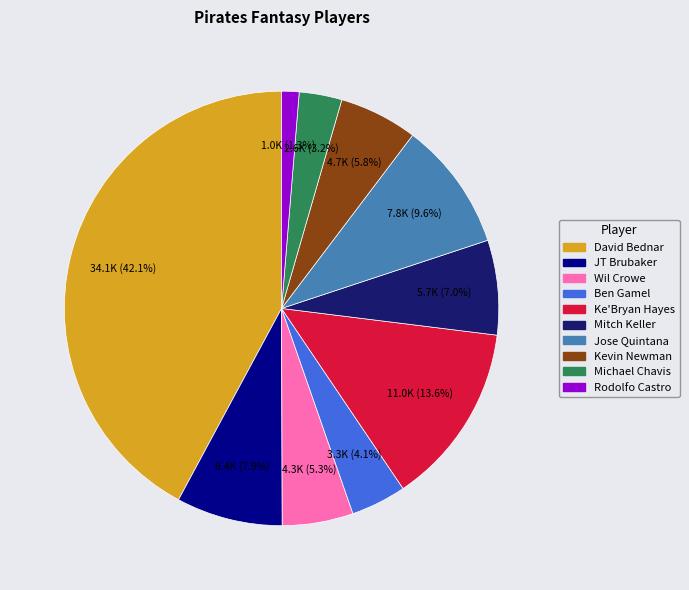

True or false: David Bednar accounts for 36% of the total.

False